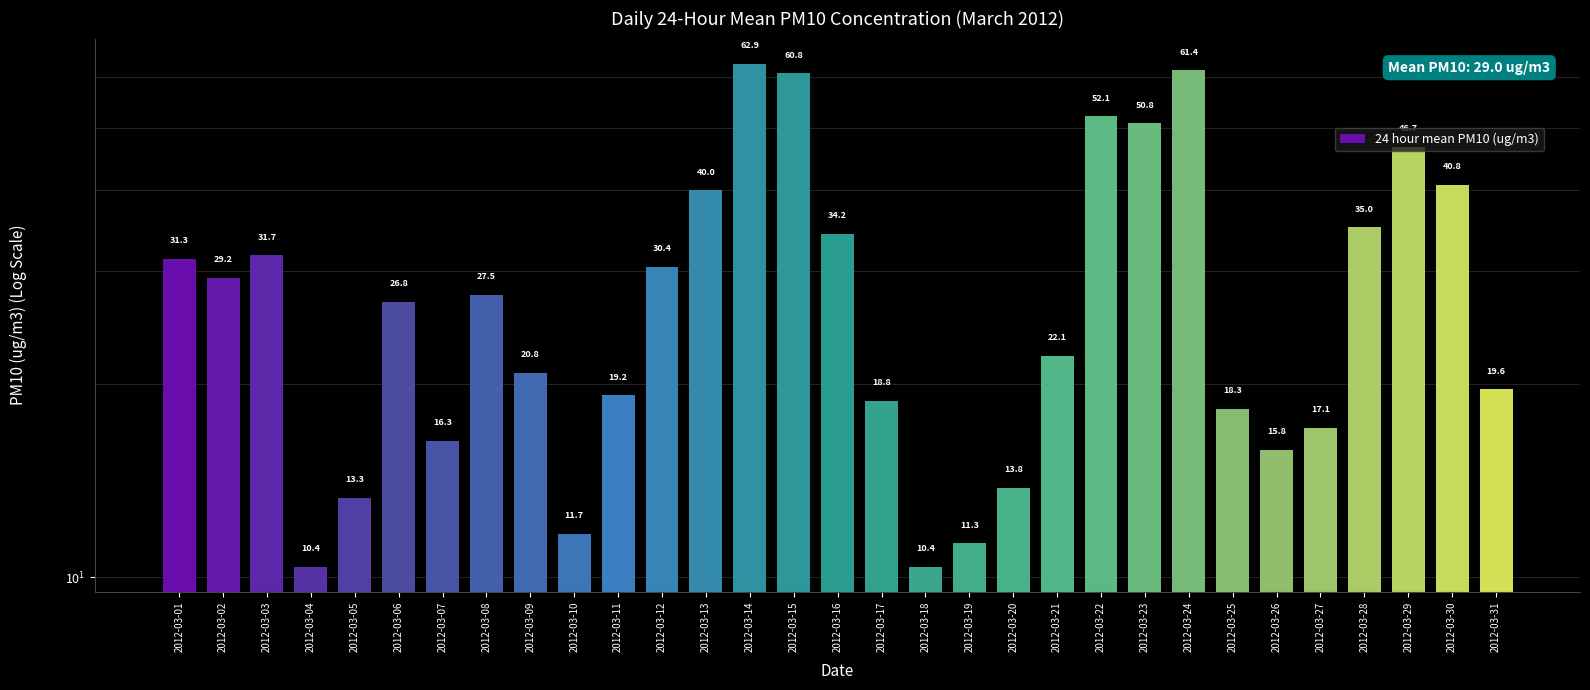

What is the greatest value displayed?

62.9